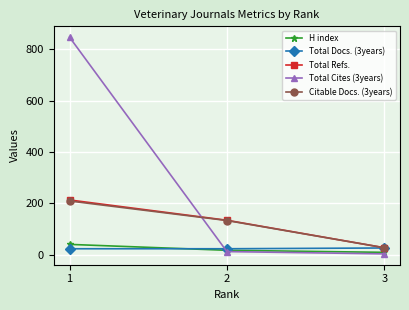

At which label does Total Cites (3years) first exceed 12?

1